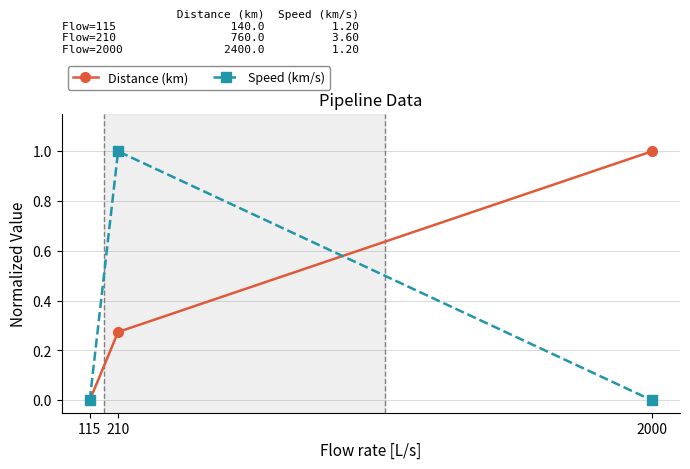

Between 115 and 2000, which series saw the biggest shift?

Distance (km)